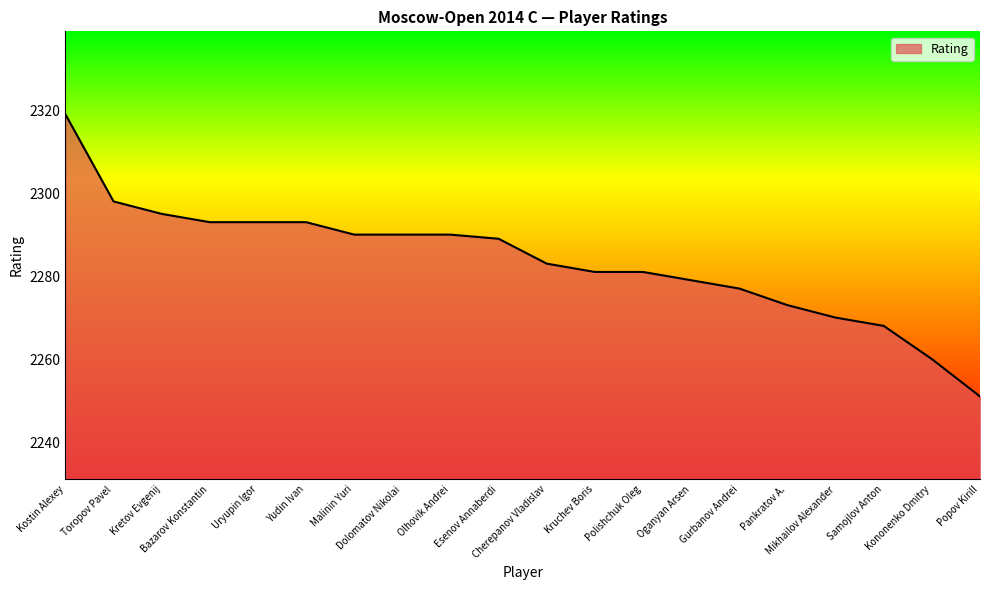

What is the difference between the maximum and minimum values?

68